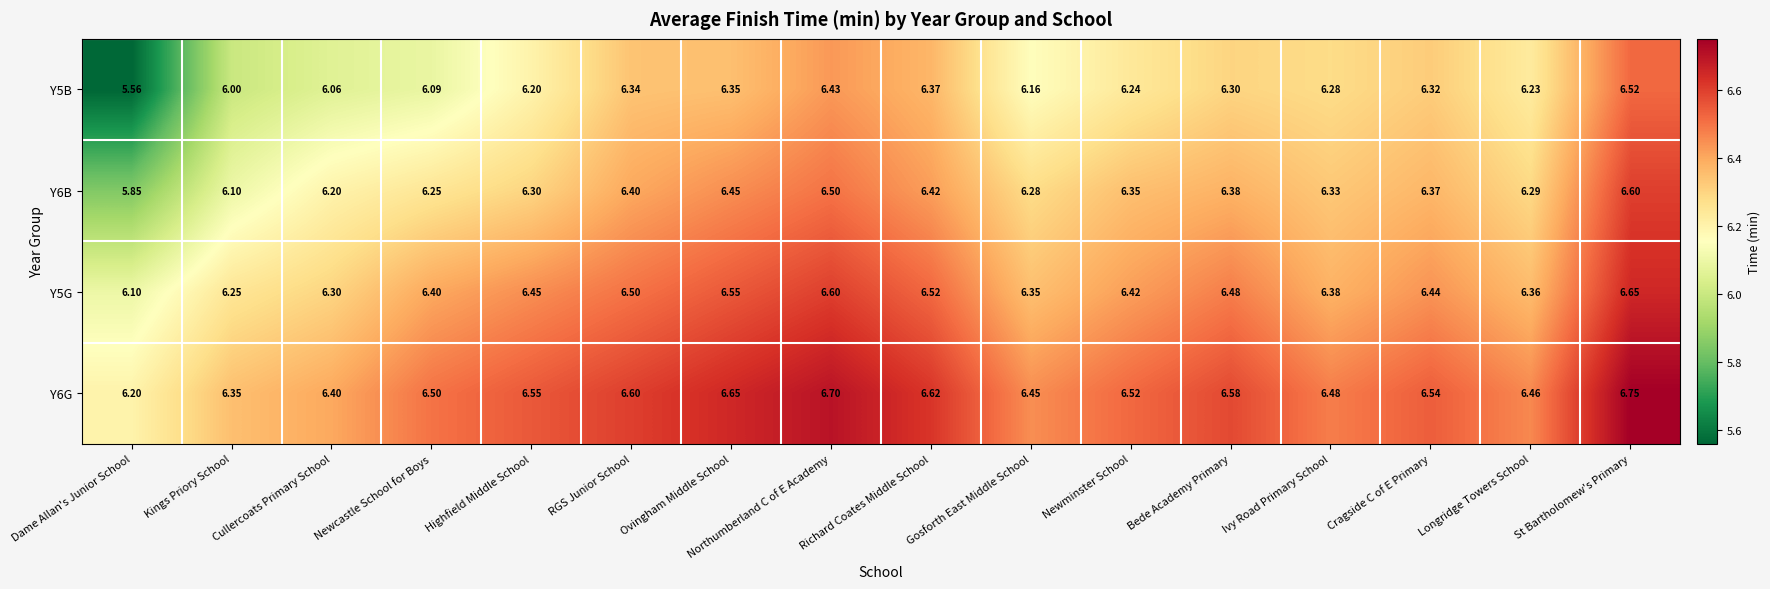

List the series in order of their peak value, highest first.

Y6G, Y5G, Y6B, Y5B